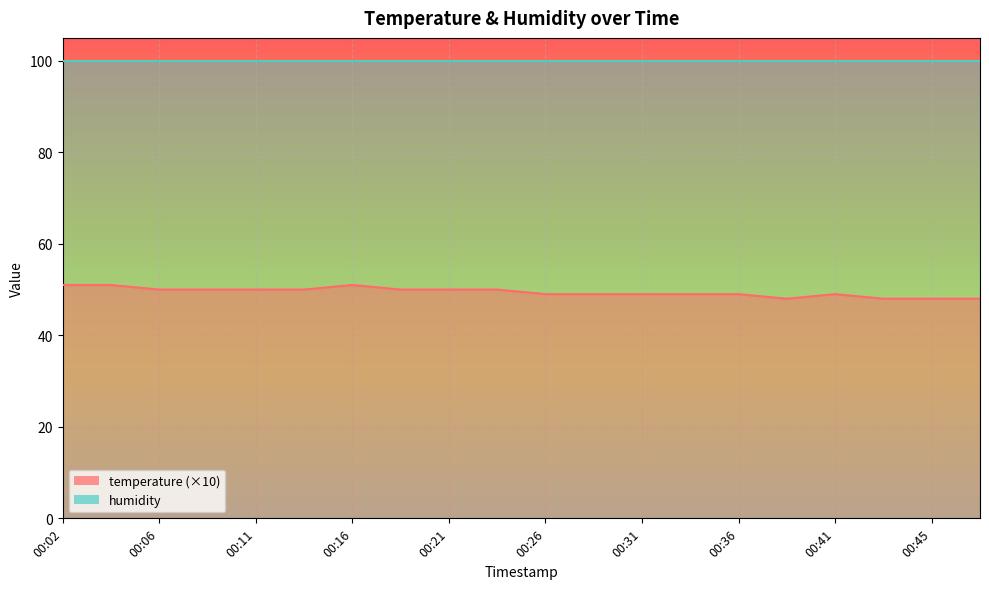

What is the approximate value at 00:09?

50